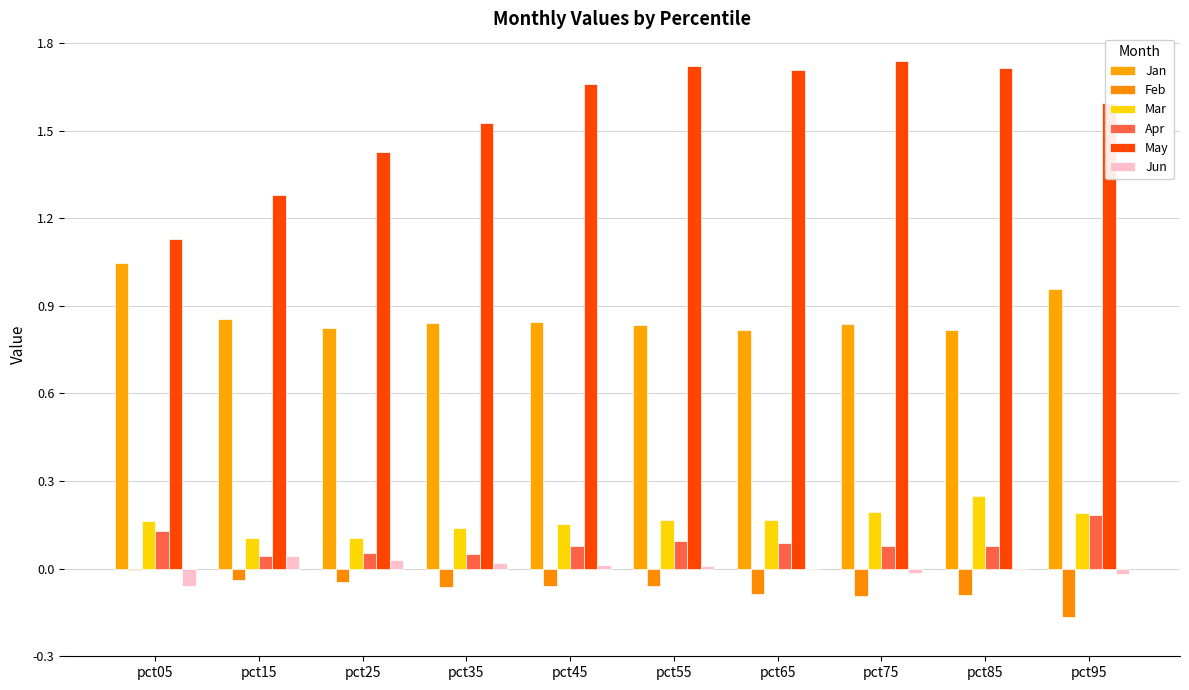

What are all the series names shown in the legend?

Jan, Feb, Mar, Apr, May, Jun